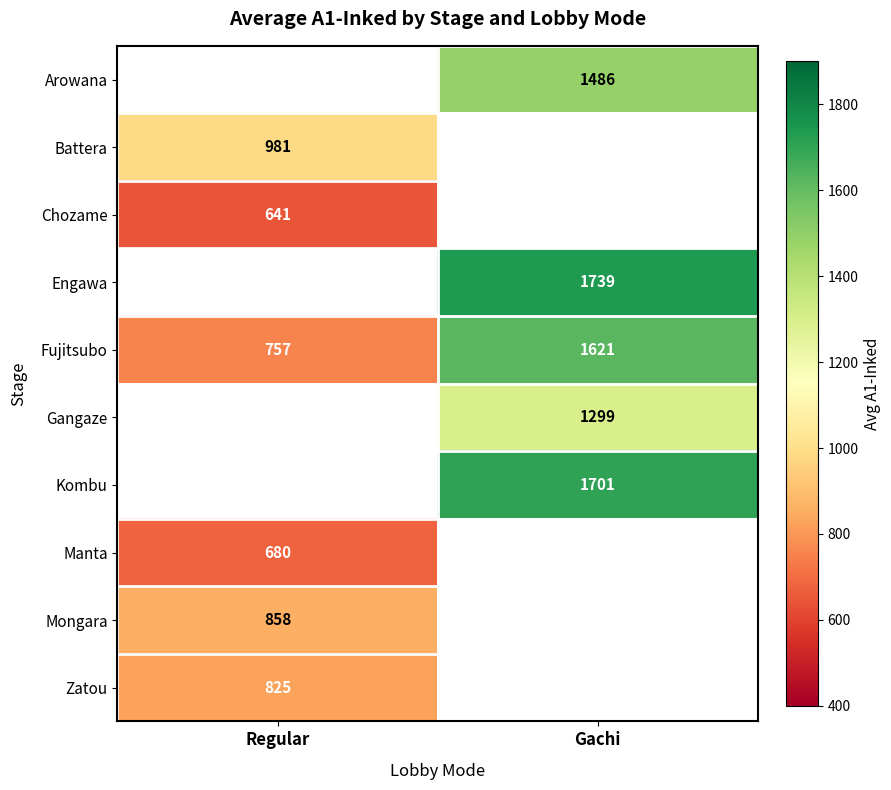

True or false: Fujitsubo has a value of 1621 at Gachi.

True